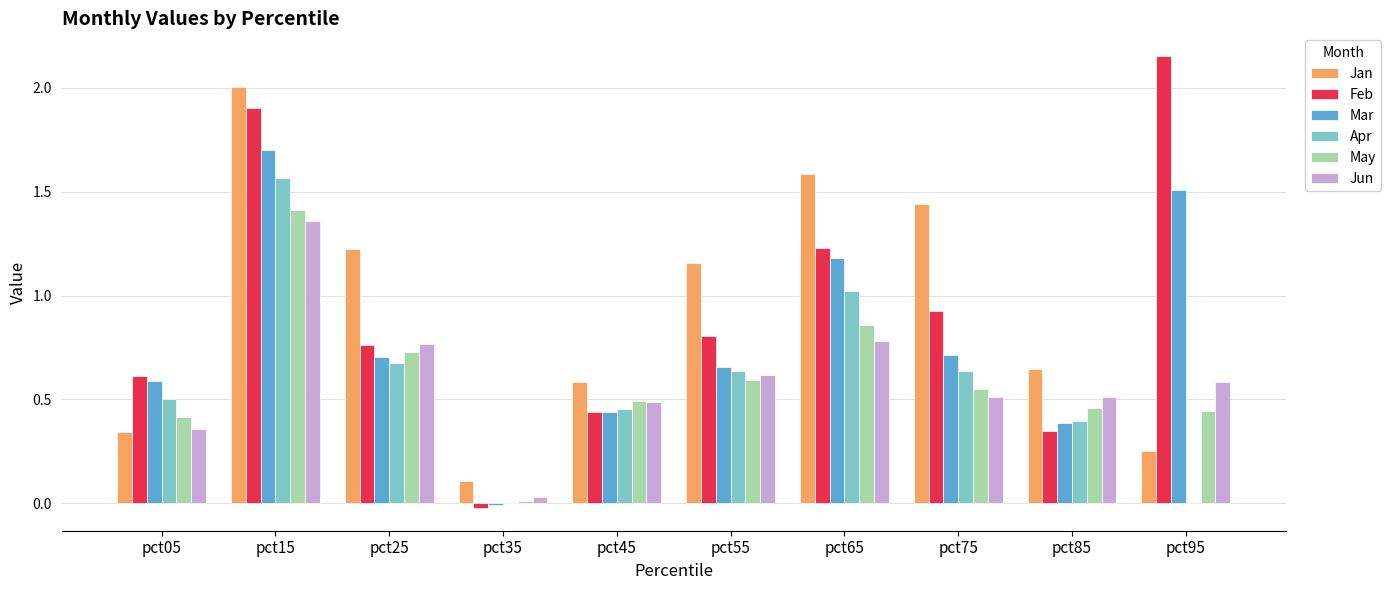

How many values in the Mar series exceed 0?

9